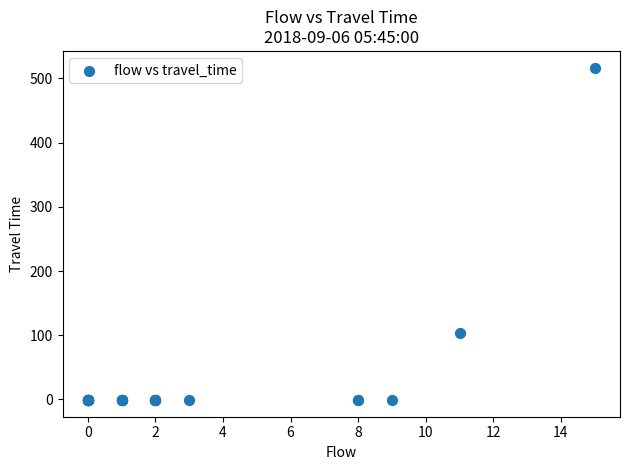

What Y value in the scatter plot is closest to 258?

104